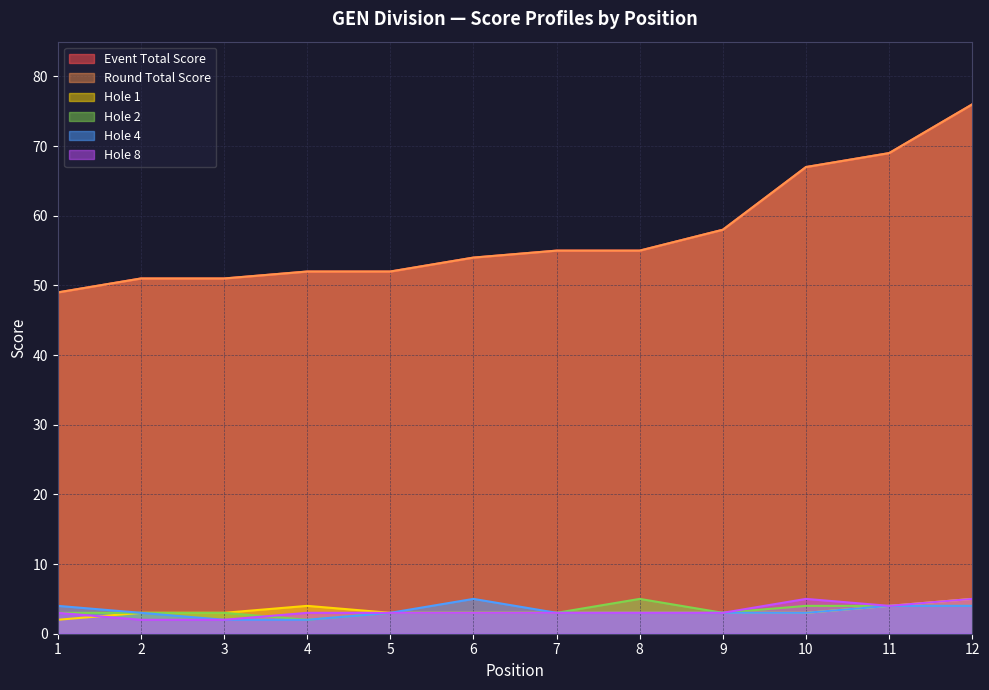

What is the value of the event_total_score point at the 3rd from the left?

51